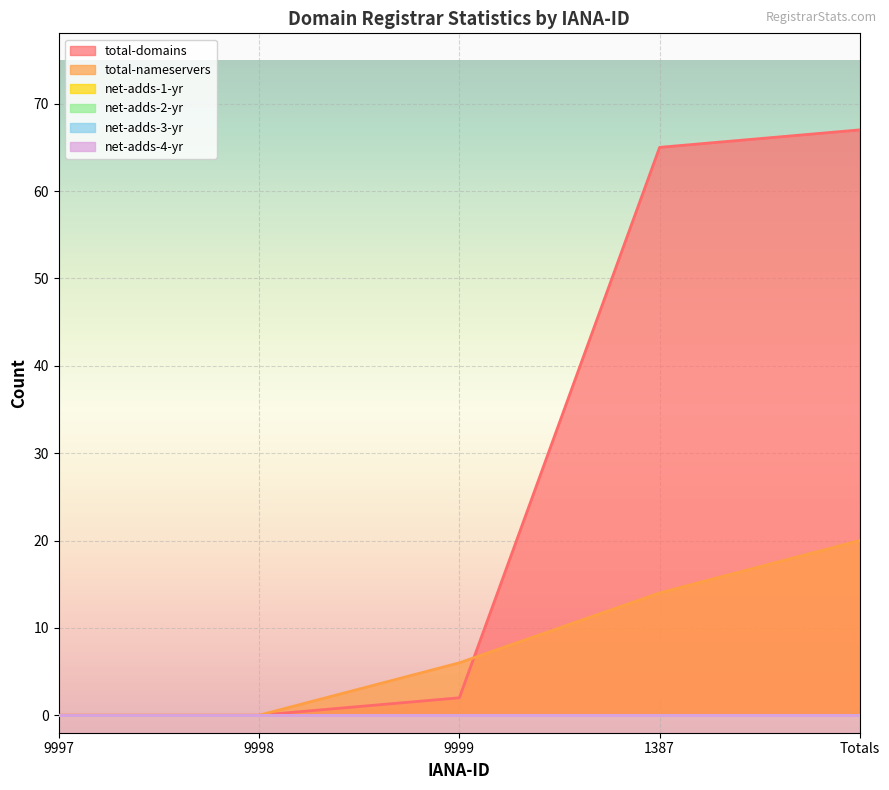

At which label is net-adds-2-yr closest to 0?

9997